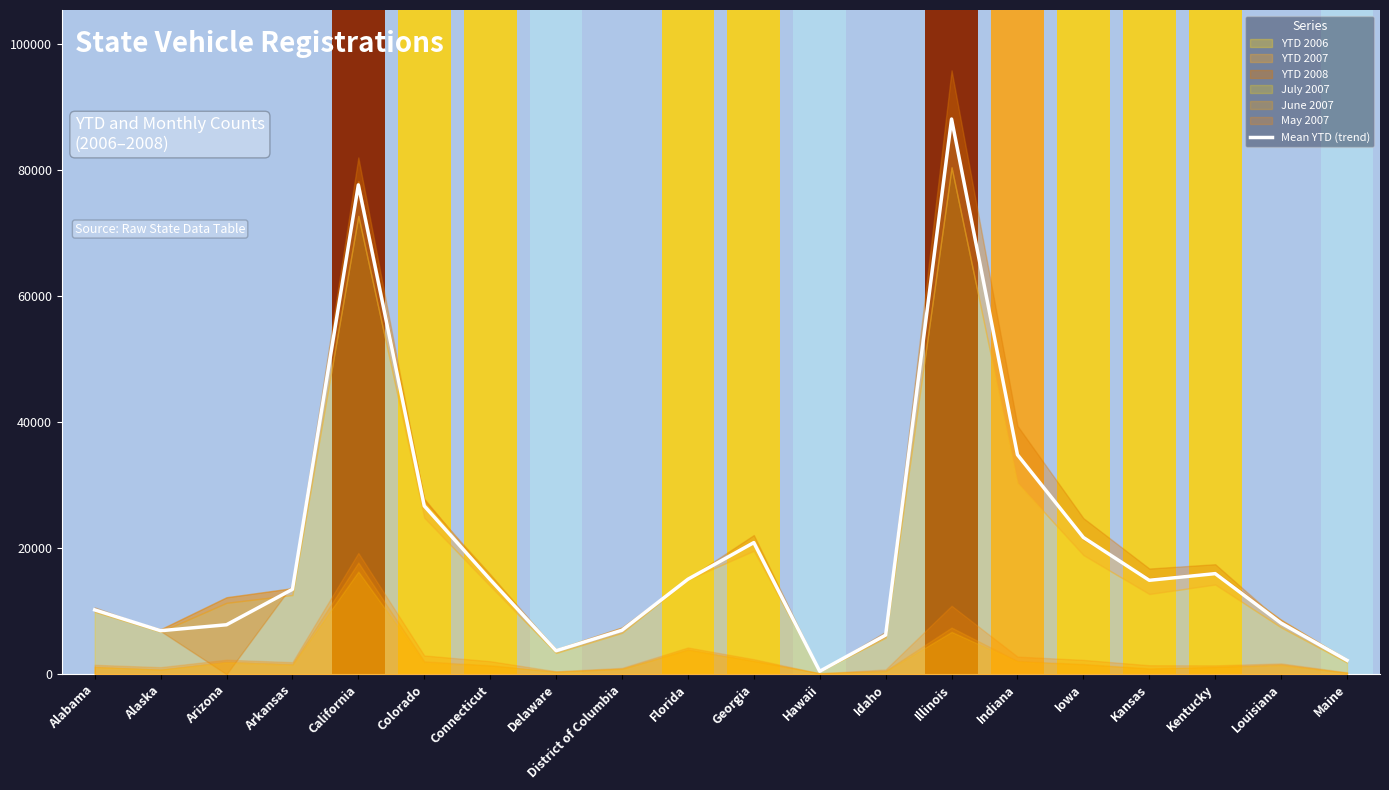

At which label is the value closest to 44279?

Indiana